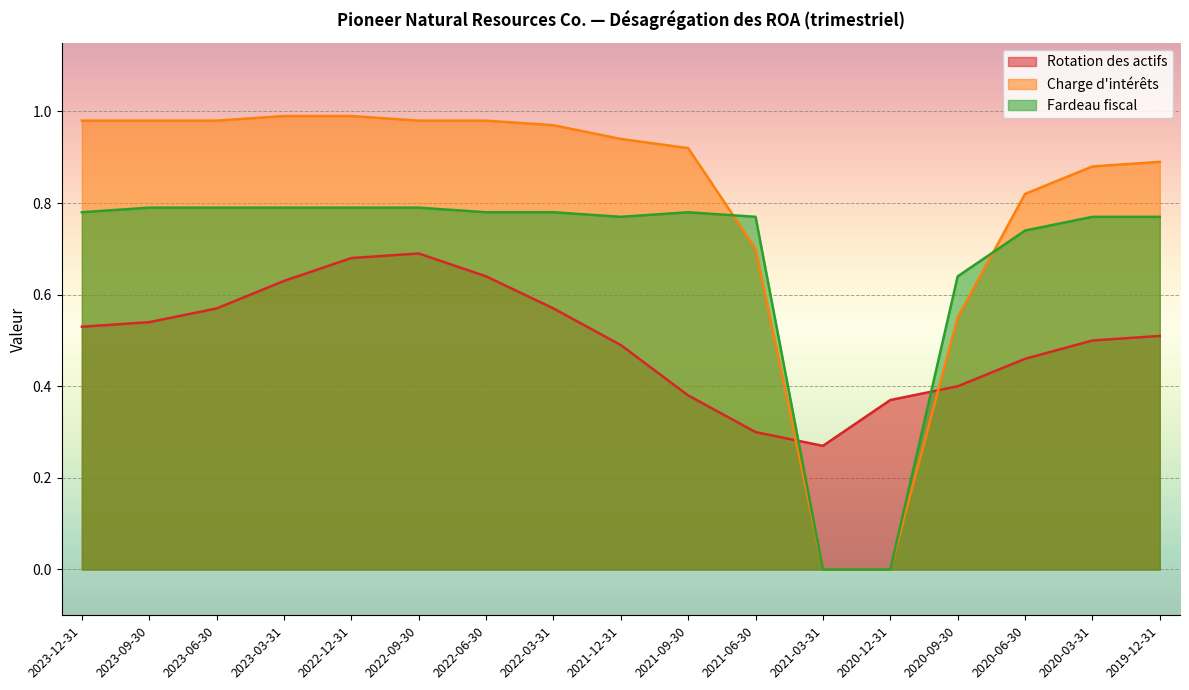

What is the sum of all Rotation des actifs values?

8.5